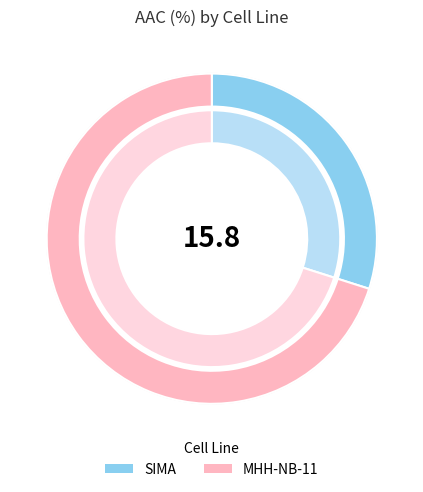

To the nearest percent, what portion does MHH-NB-11 represent?

70%